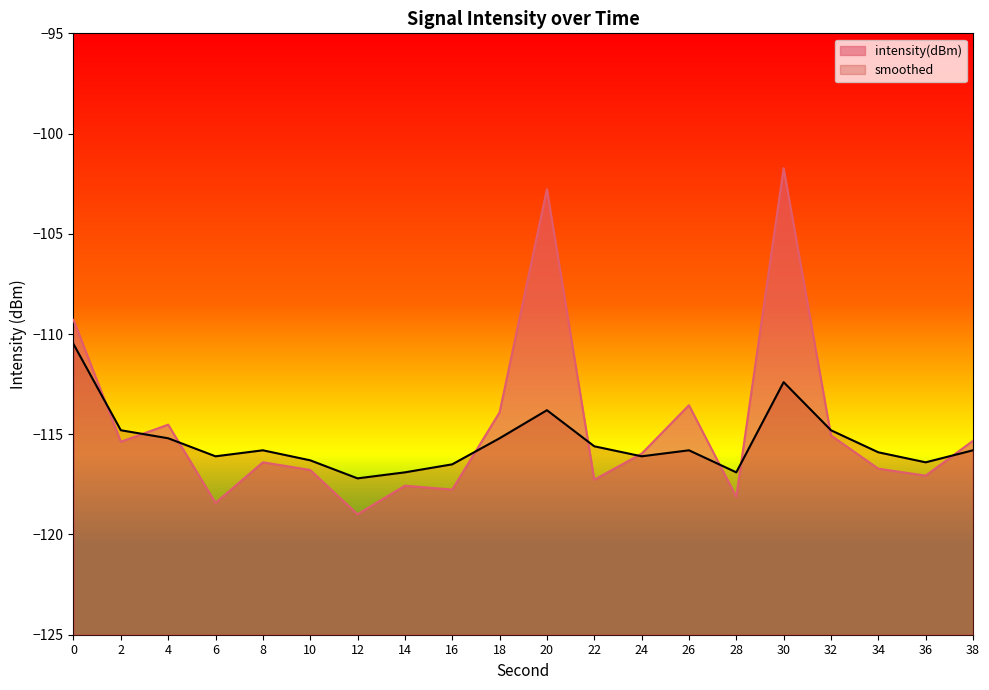

Between 8 and 22, which series saw the biggest shift?

intensity(dBm)